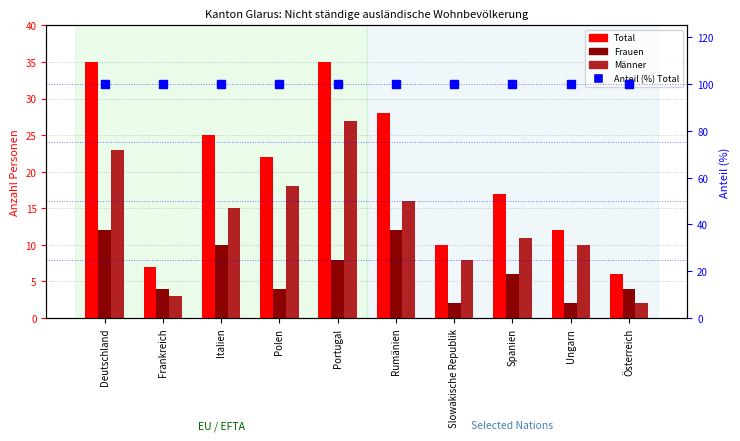

Which series has the largest total across all categories?

Anteil (%) Total